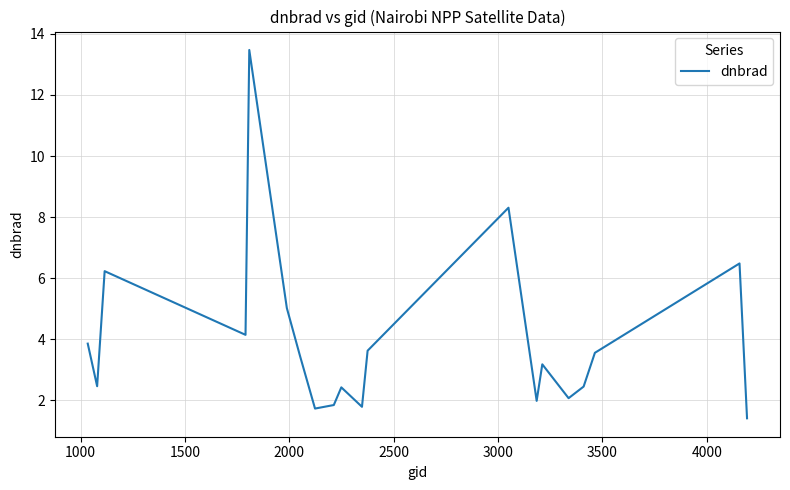

What is the average value?

4.0